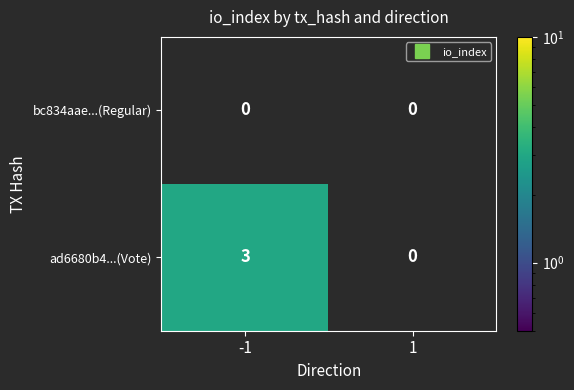

Between -1 and 1, which series saw the biggest shift?

ad6680b4...(Vote)